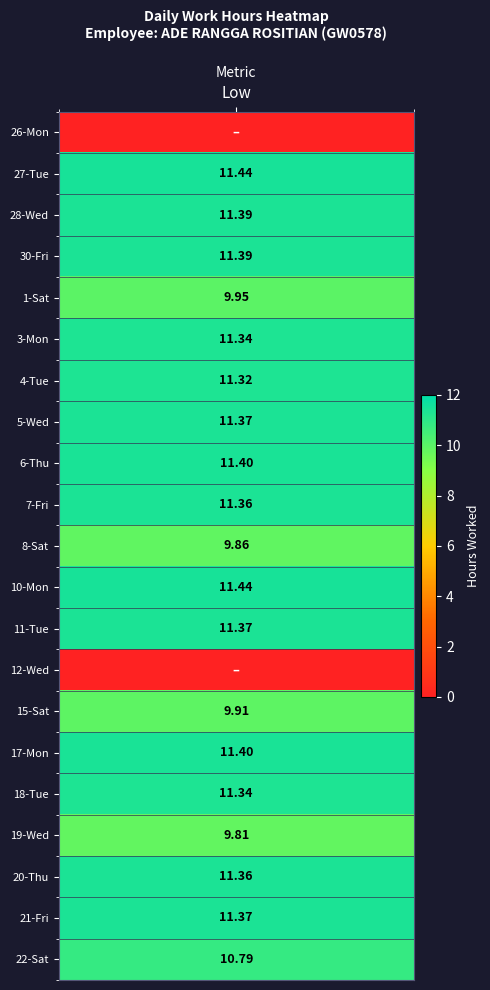

At how many categories does at least one series exceed 6?

1